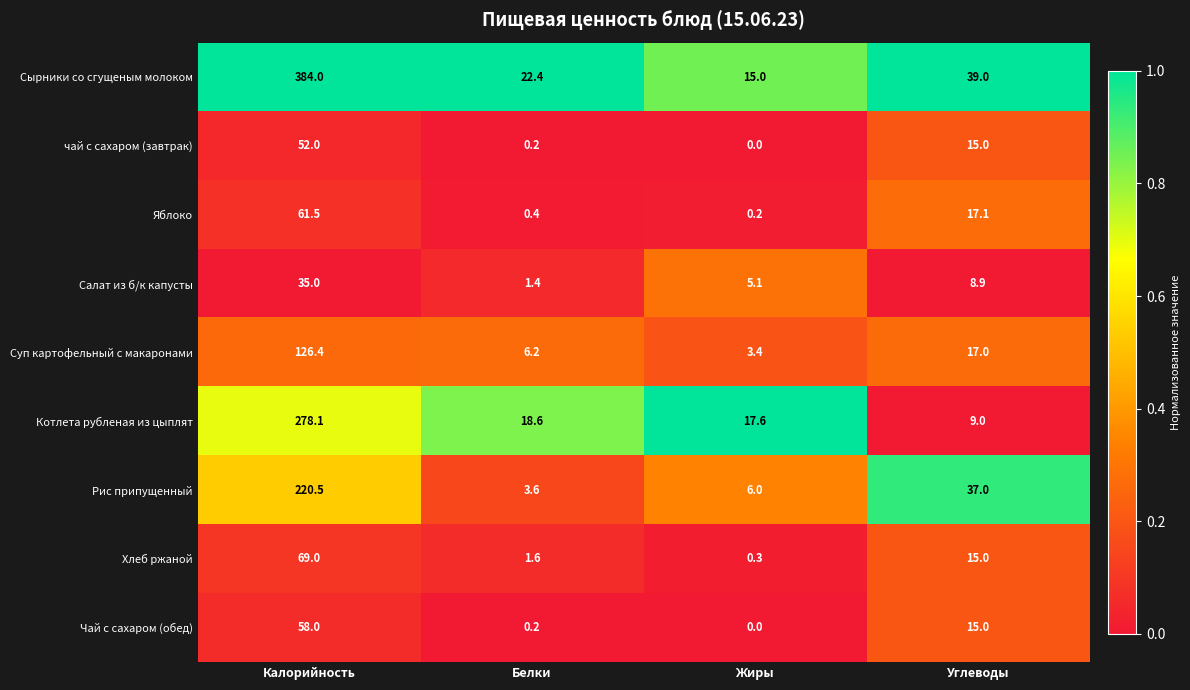

What is the difference between the Суп картофельный с макаронами values at Калорийность and Жиры?

123.0